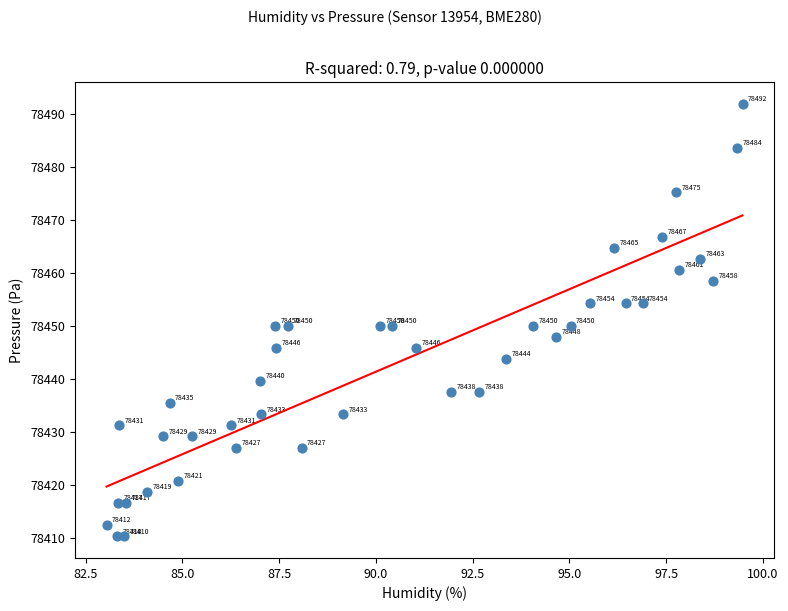

What Y value in the scatter plot is closest to 78451?

78450.1